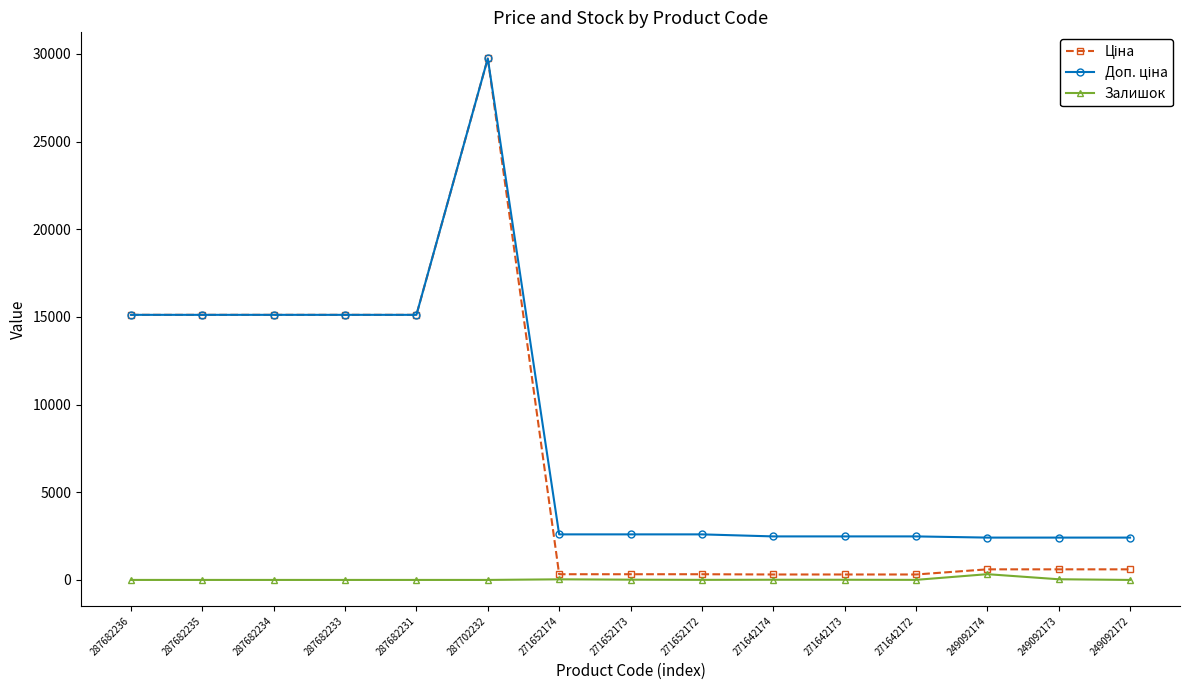

At which category is the sum across all series the highest?

287702232